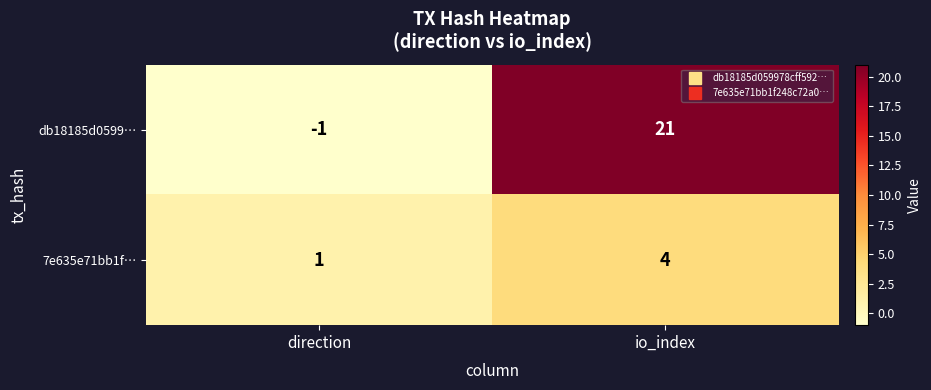

The value of db18185d0599… at io_index is 30. True or false?

False